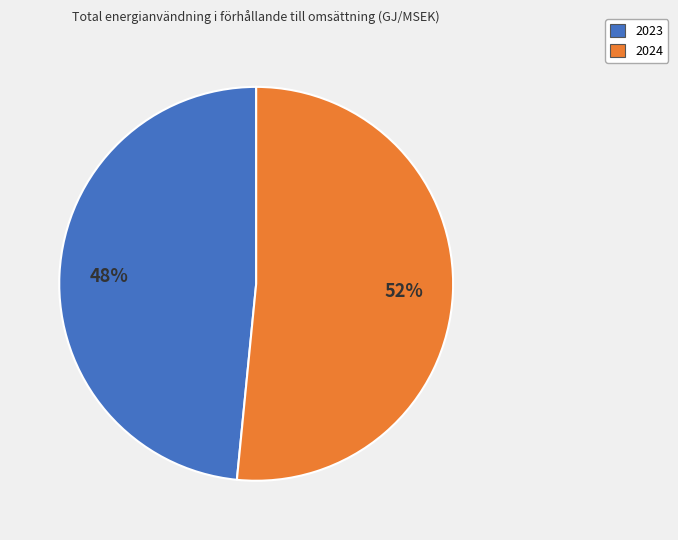

Do 2023 and 2024 together represent more than half of the pie?

Yes